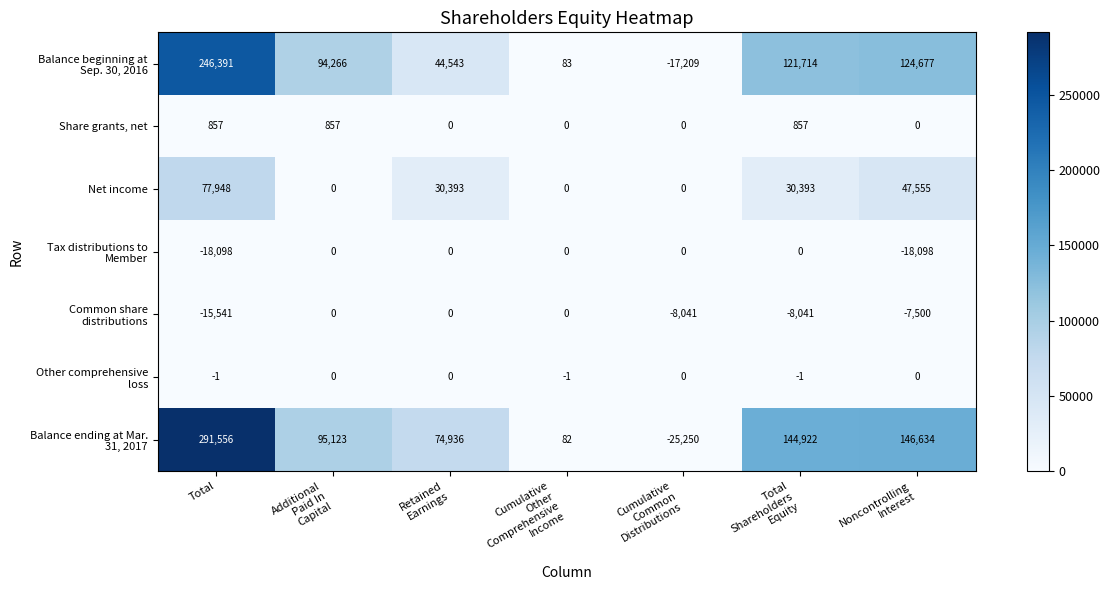

At how many categories does at least one series exceed 264287?

1